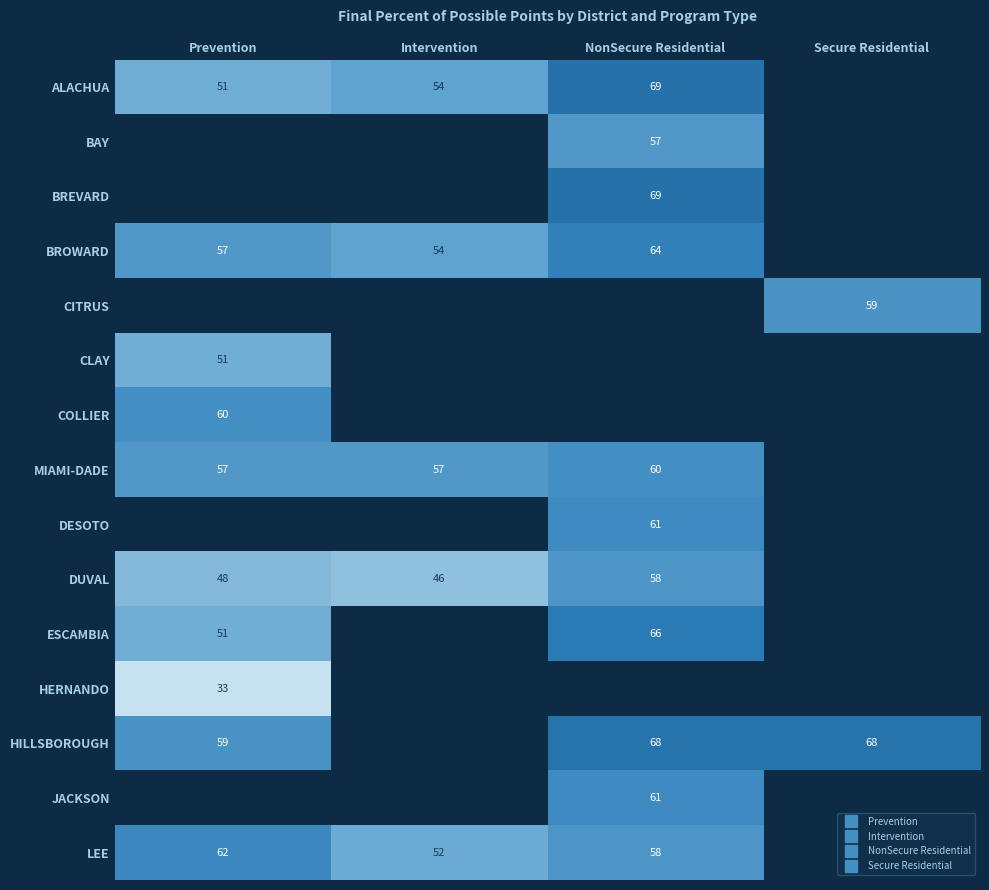

Between NonSecure Residential and Intervention, which is larger?

NonSecure Residential